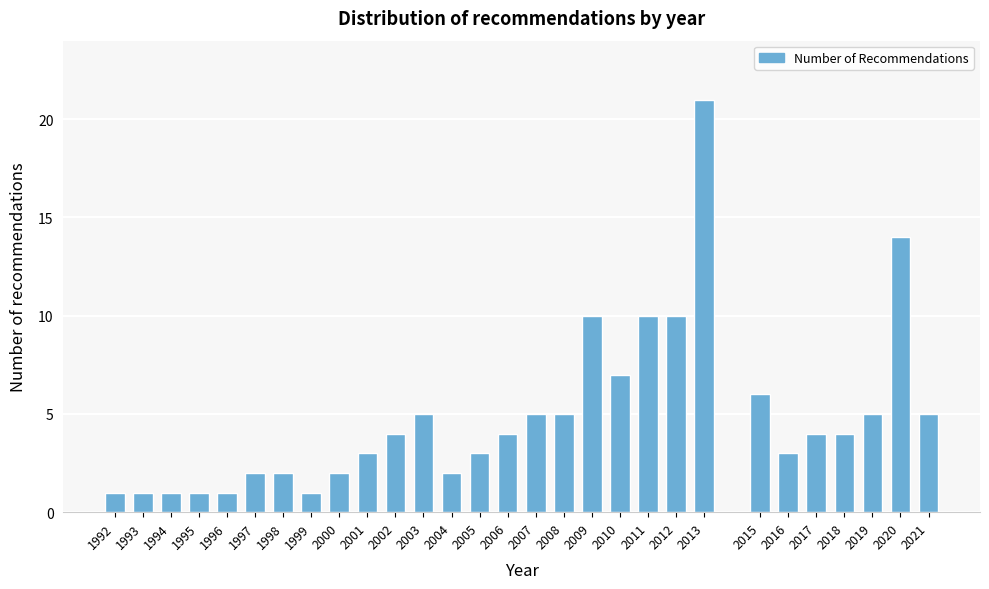

Reading left to right, transcribe all the data shown in this chart.

1	1	1	1	1	2	2	1	2	3	4	5	2	3	4	5	5	10	7	10	10	21	6	3	4	4	5	14	5